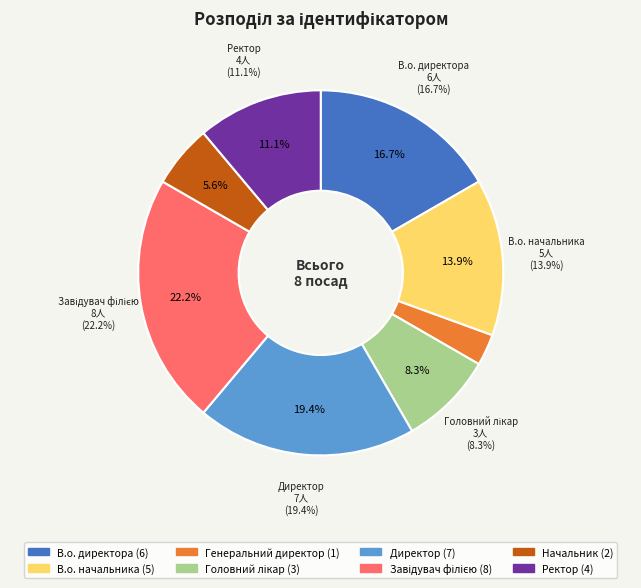

How many segments does this pie chart have?

8